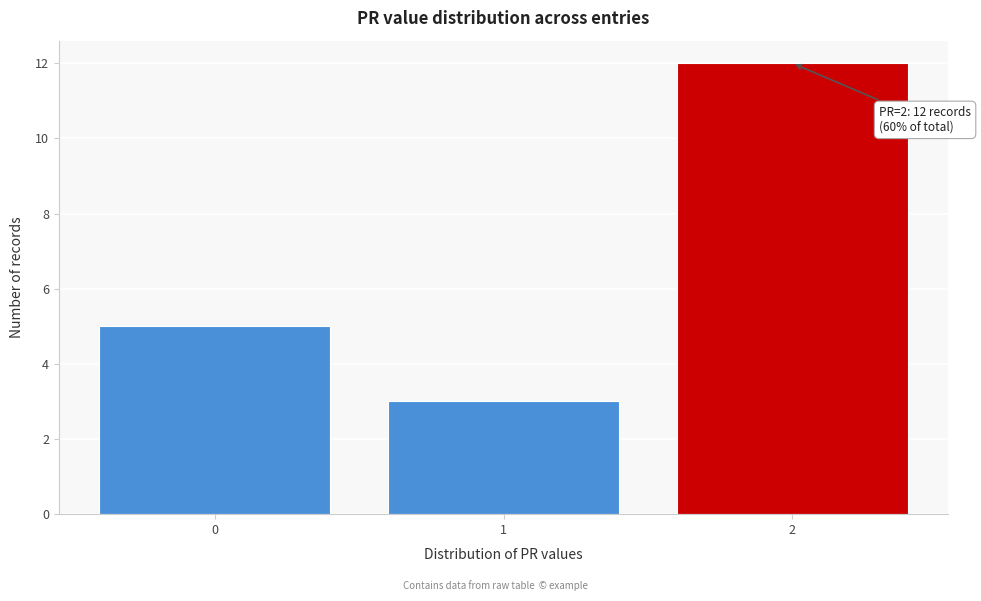

Reading left to right, transcribe all the data shown in this chart.

5	3	12